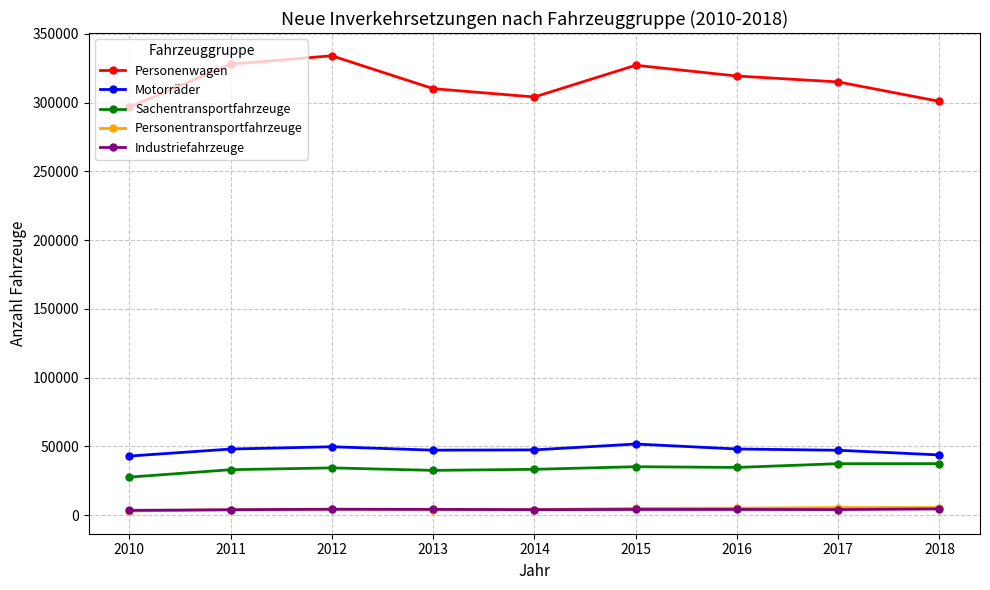

Read the Sachentransportfahrzeuge value at 2018.

37538